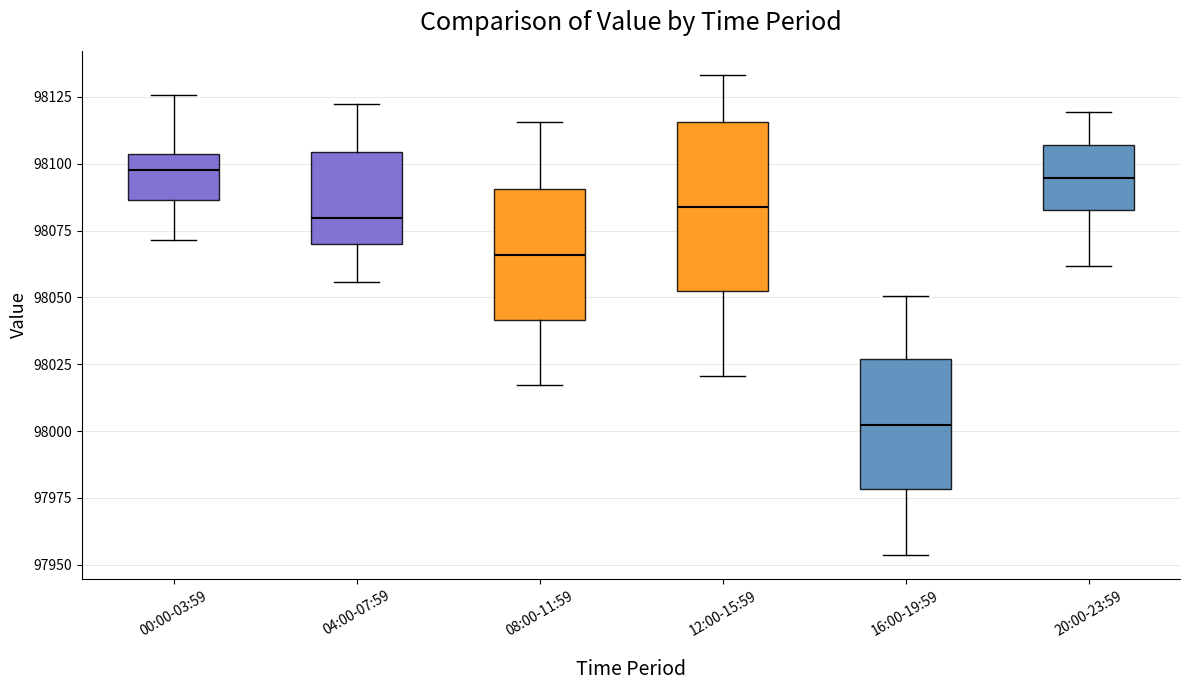

Which box is the tallest, from its lower edge to its upper edge?

12:00-15:59